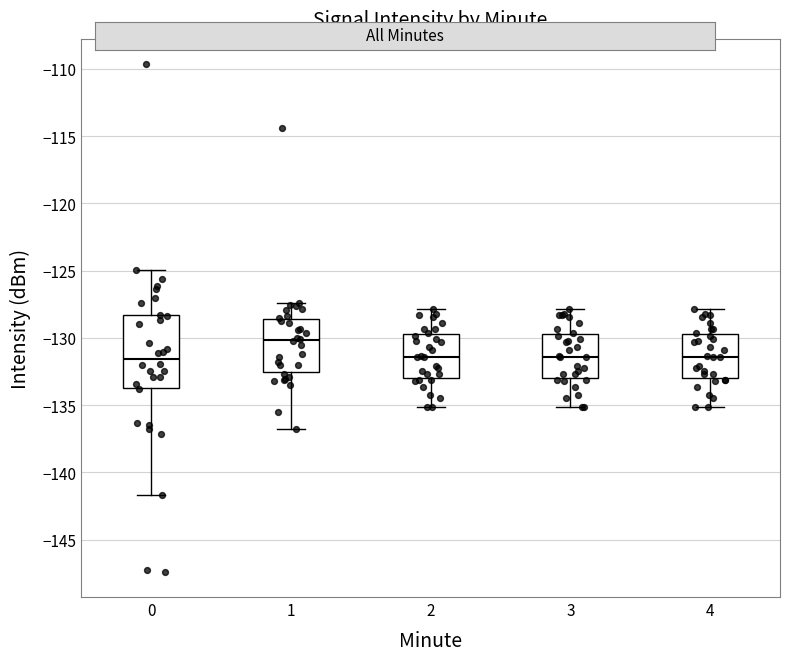

Which box has the highest median line?

1